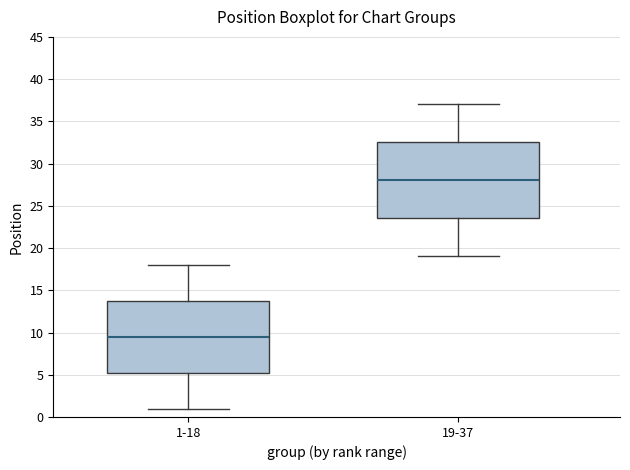

Reading left to right, transcribe this box plot: for each box, give where its median line is, the range the box spans, and where its two whiskers end, as read against the y-axis. The values are not printed on the chart, so give them approximately, as read against the axis.

1-18: median 9.5, box 5.5 to 14.0, whiskers 1.0 to 18.0
19-37: median 28.0, box 23.5 to 32.5, whiskers 19.0 to 37.0